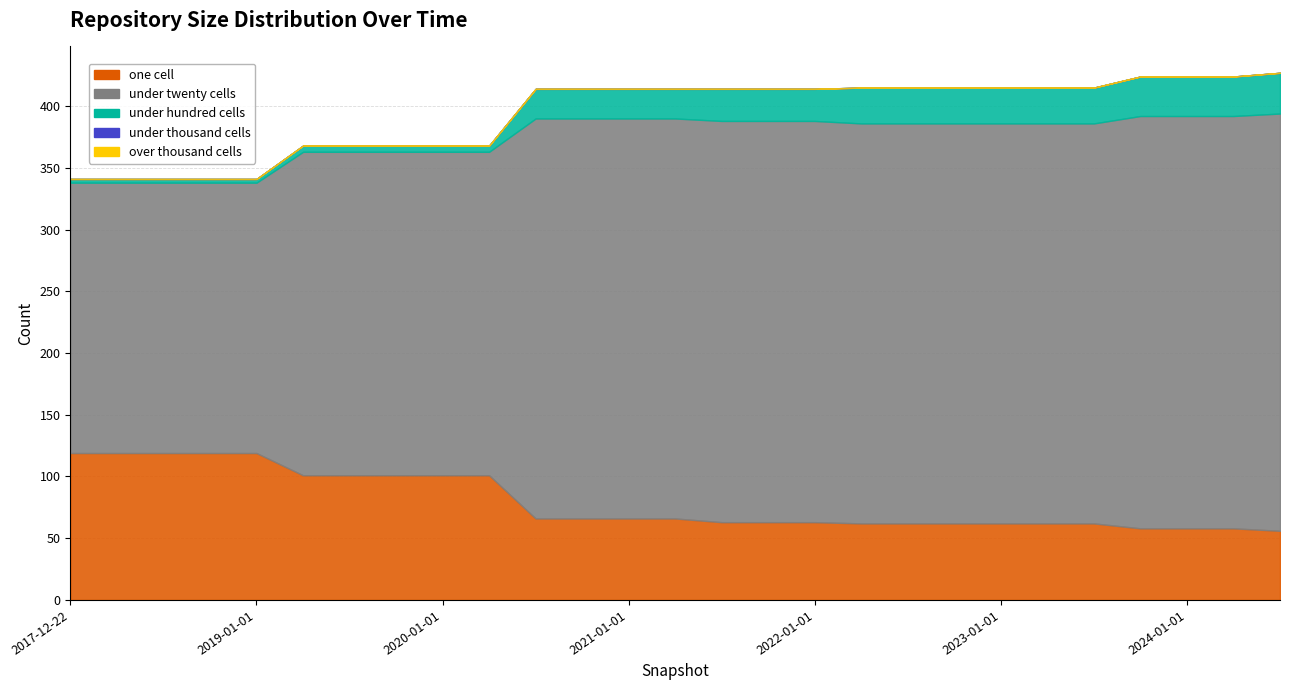

At how many categories does at least one series exceed 119?

27